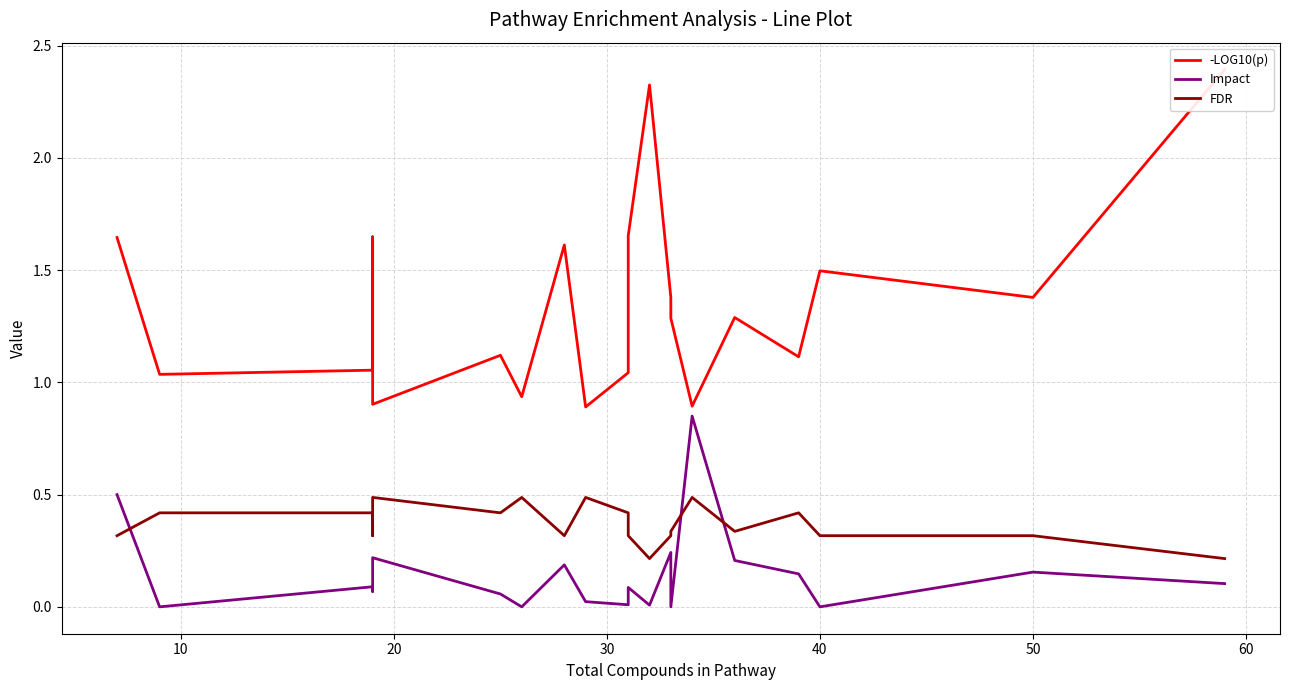

What is the value of the -LOG10(p) point at the 15th from the left?

0.9